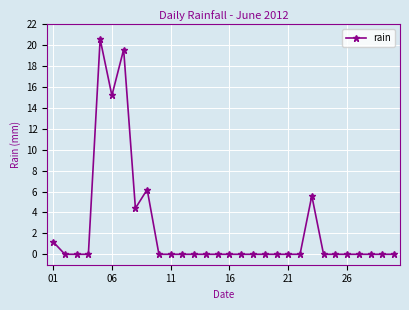

What is the greatest value displayed?

20.6